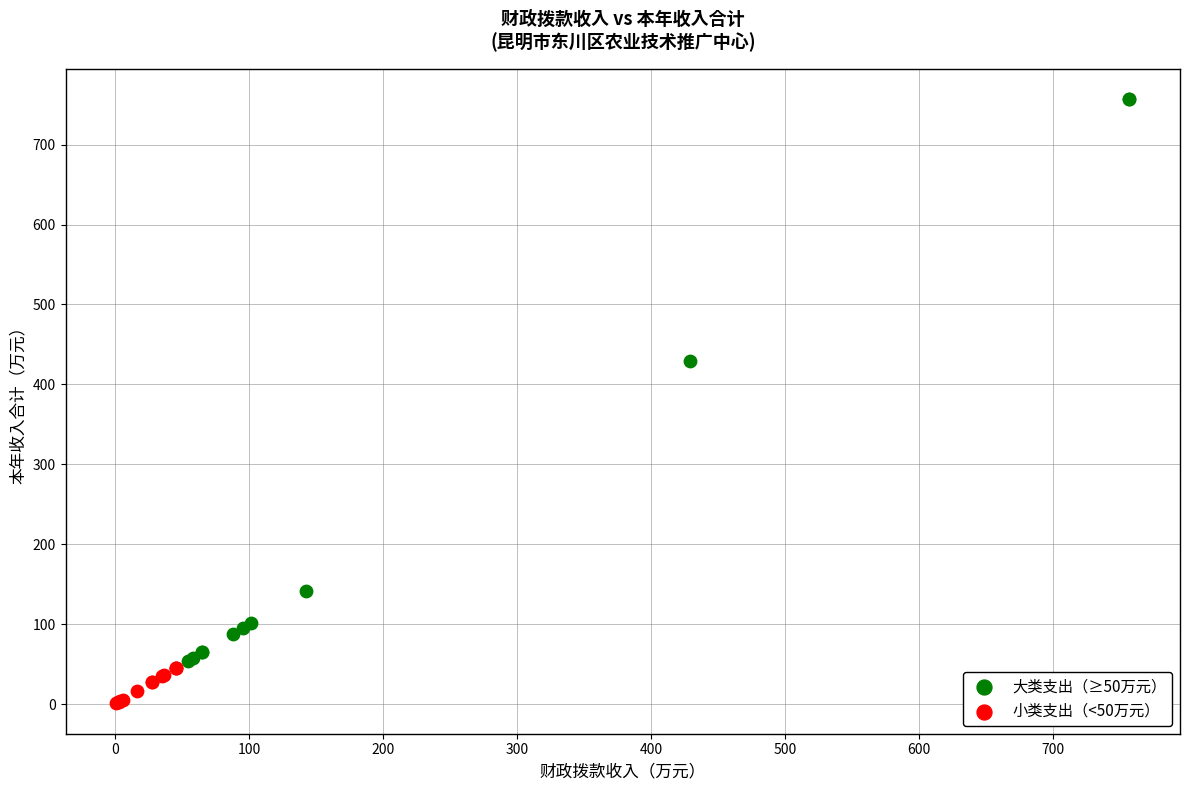

Which series has the widest spread of Y values?

大类支出（≥50万元）